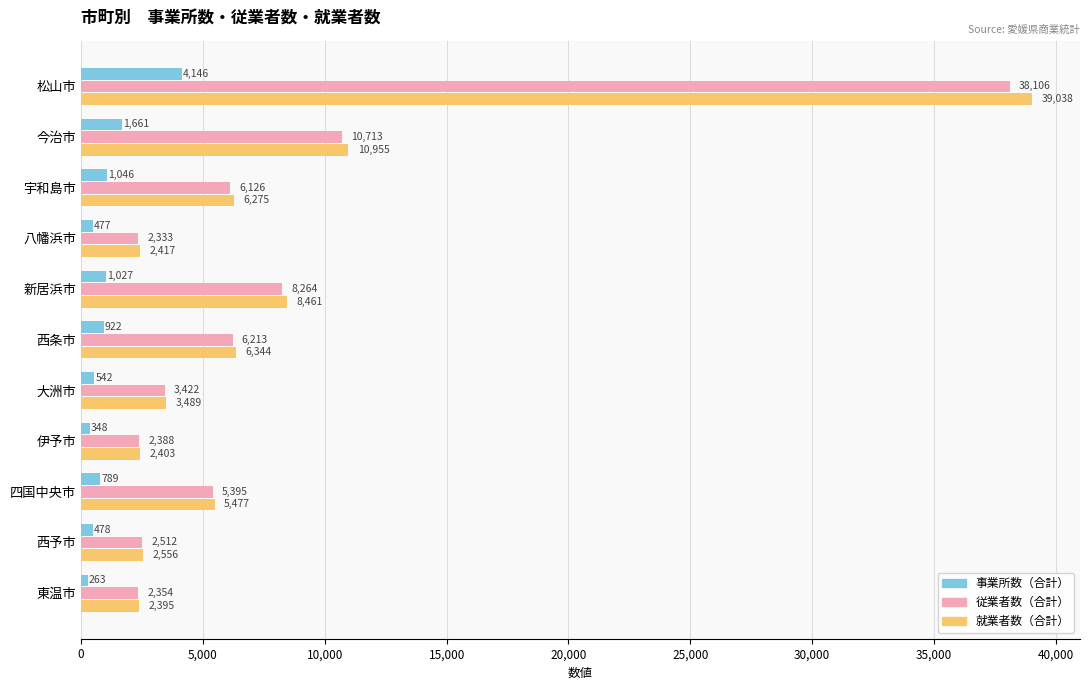

Which series changed the most between 西条市 and 大洲市?

就業者数（合計）